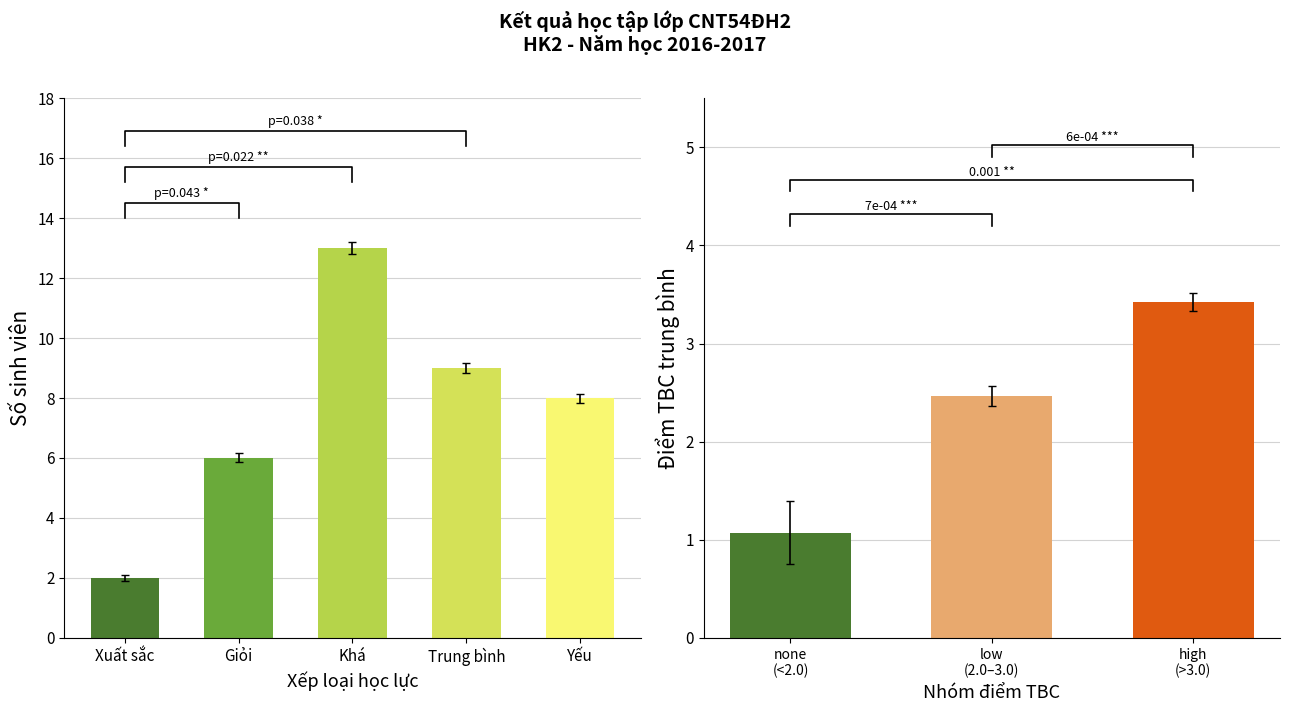

Are the bars grouped side by side (vs. stacked)?

No